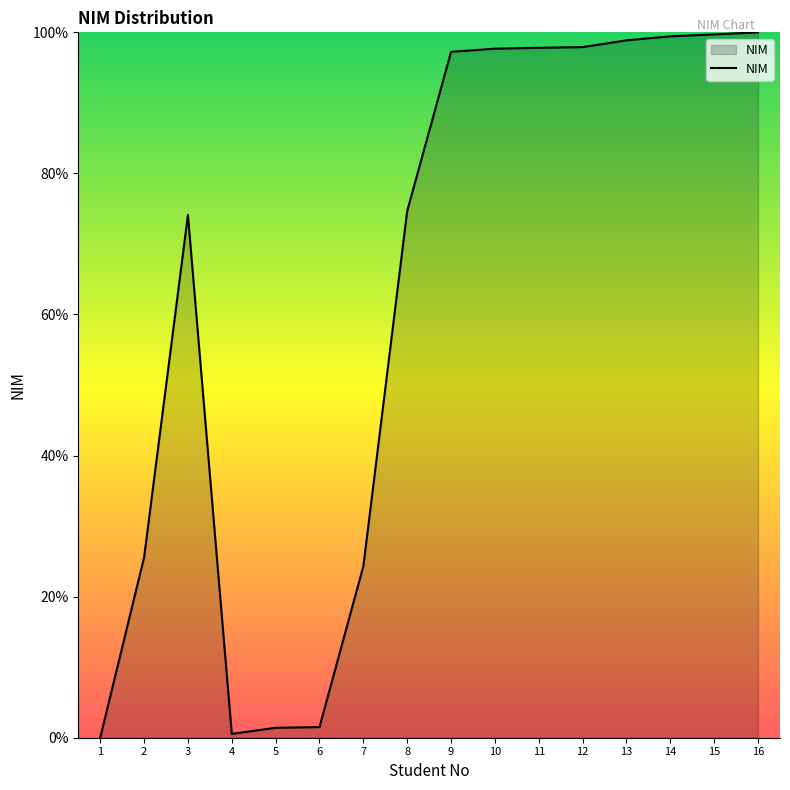

What is the ratio of the value at 8 to the value at 14?

0.8